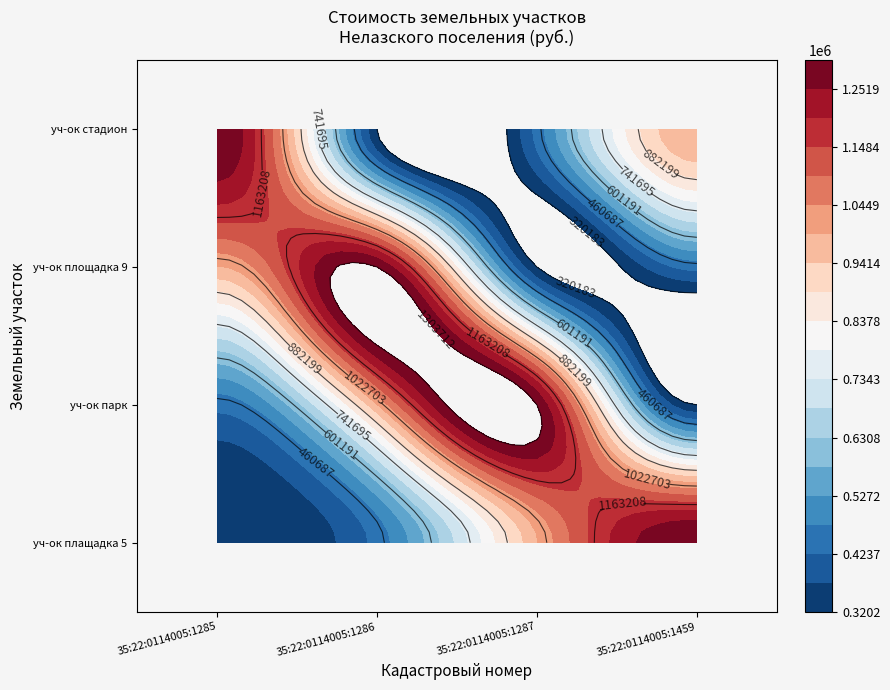

What is the sum of all земельный участок стадион values?

3055541.8